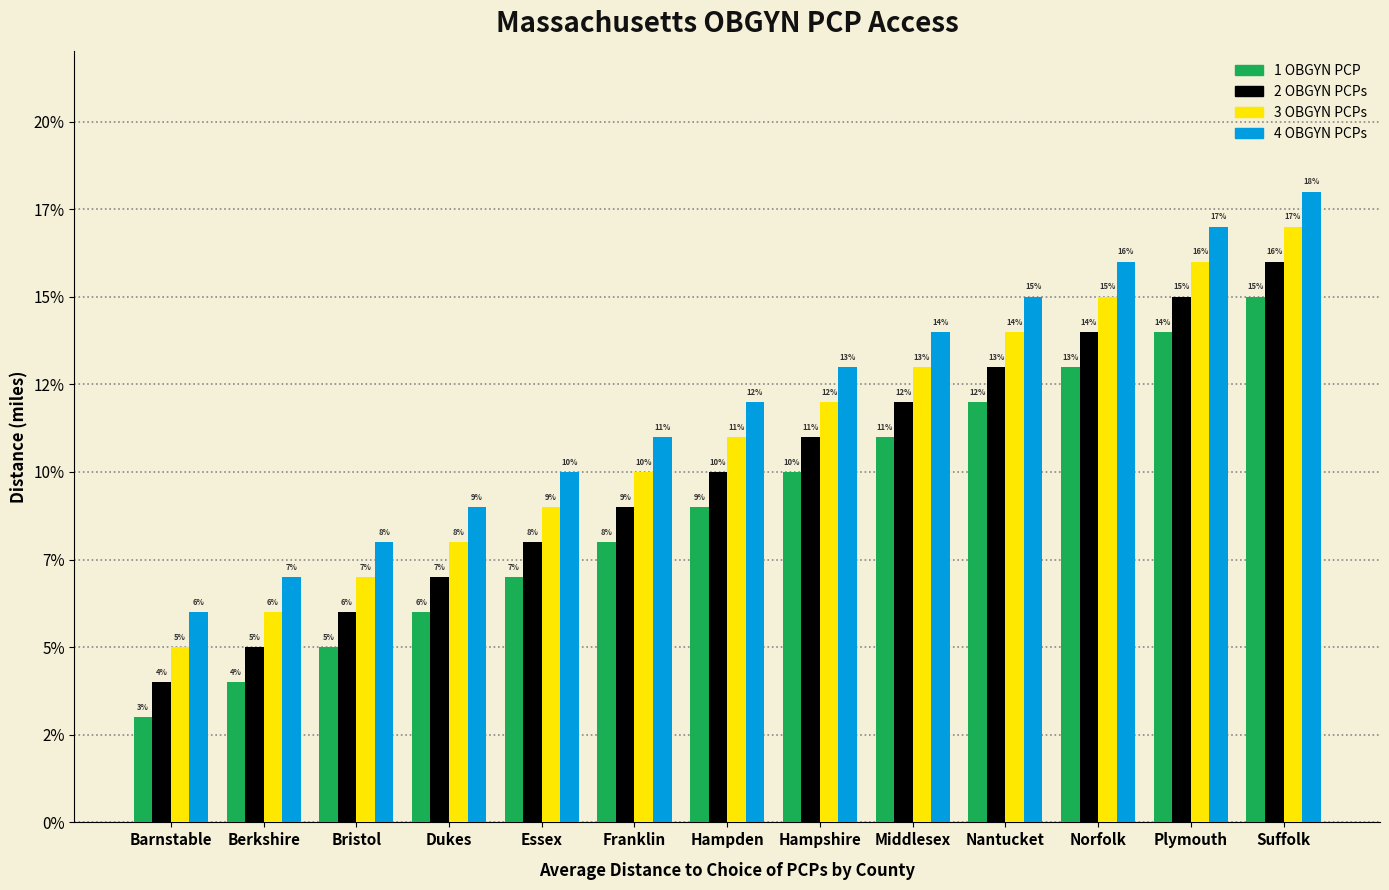

At which label is 3 OBGYN PCPs closest to 11?

Hampden